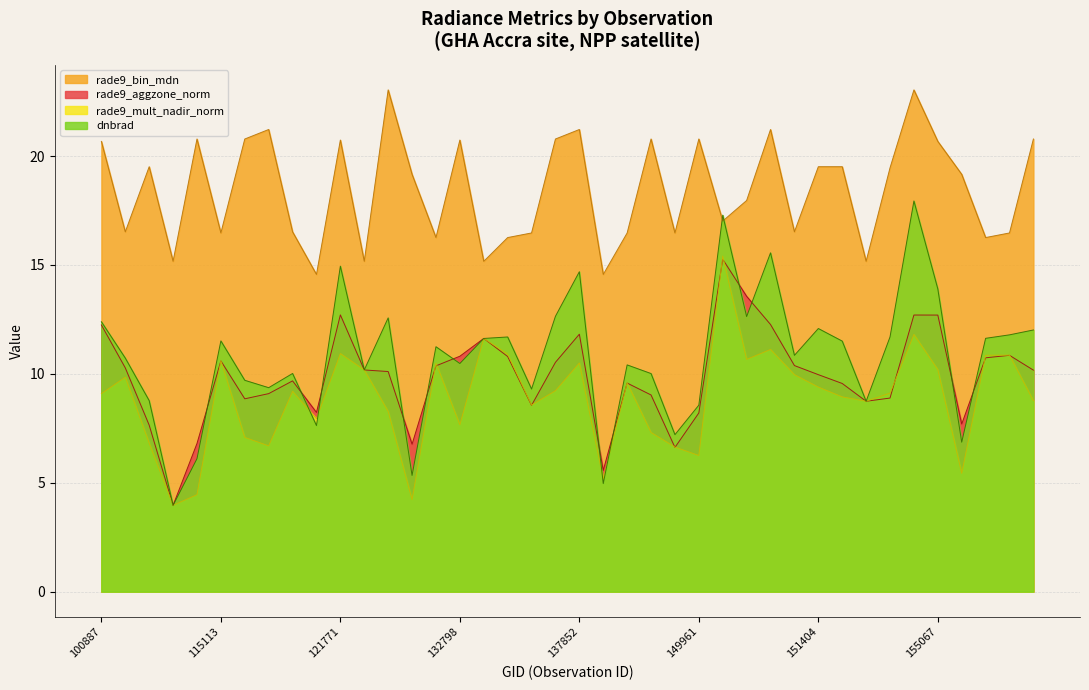

What is the value of the rade9_bin_mdn point at the 6th from the left?

16.5